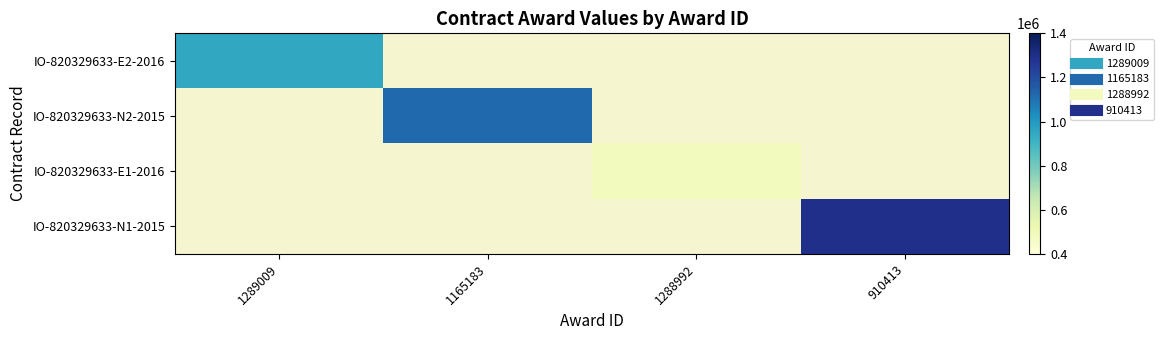

Which category has the highest value across all series?

910413